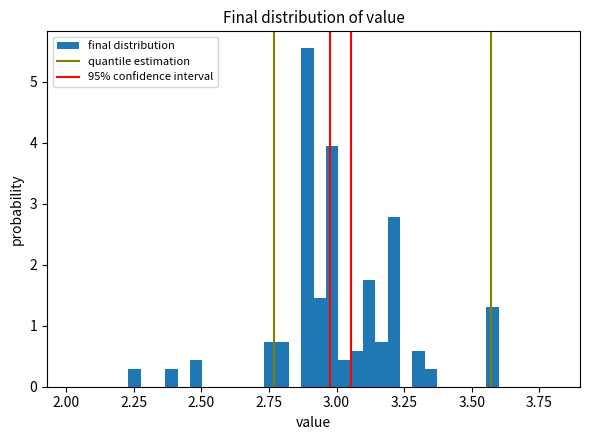

Read against the x-axis, roughly where is the centre of the tallest bar?

2.90